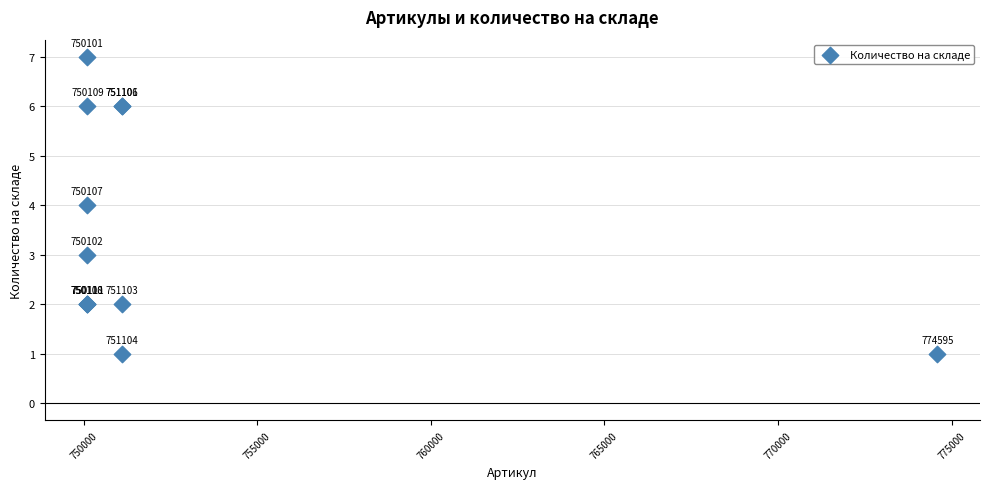

What Y value in the scatter plot is closest to 4?

4